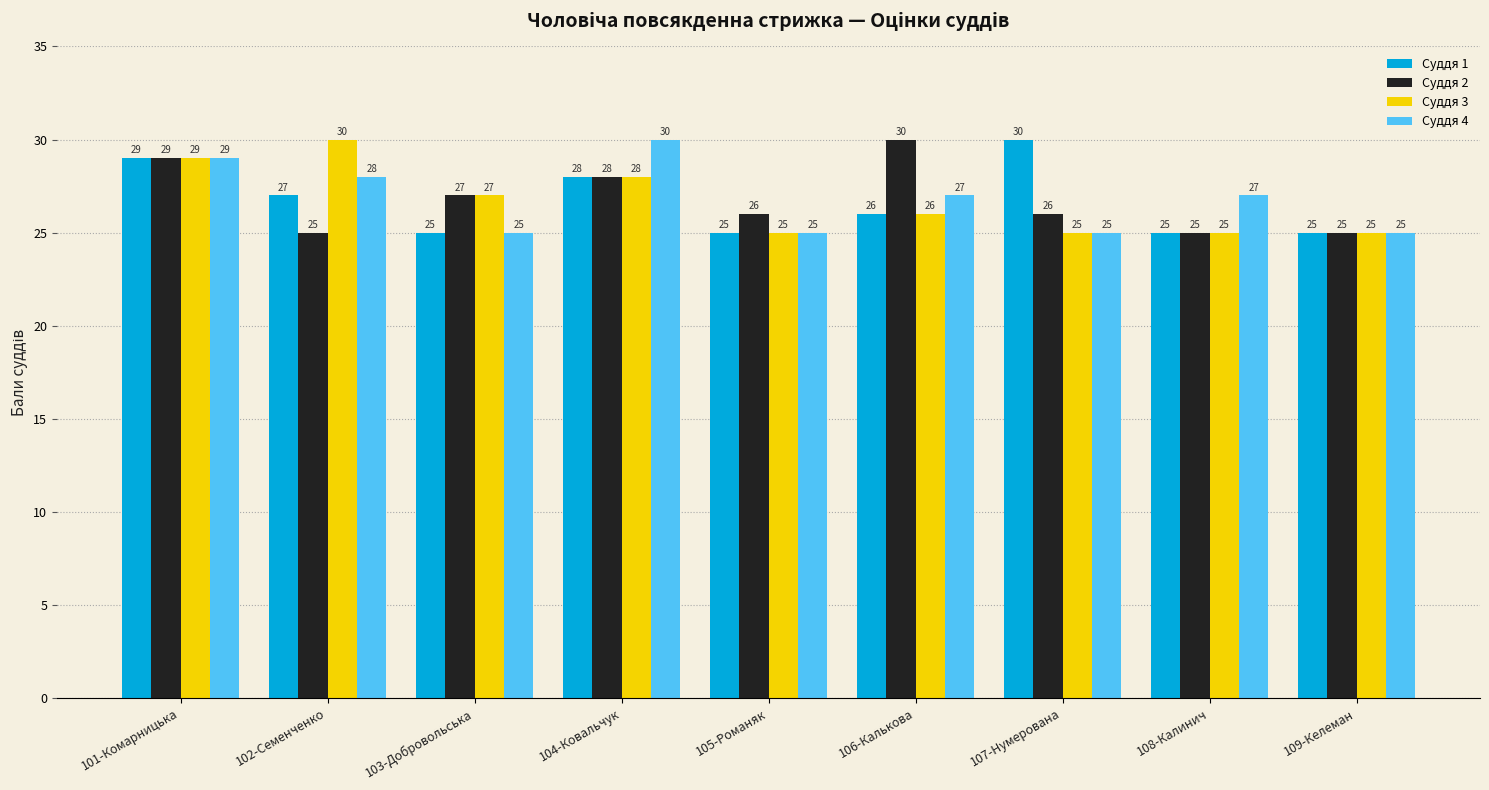

What is the minimum value shown in the chart?

25